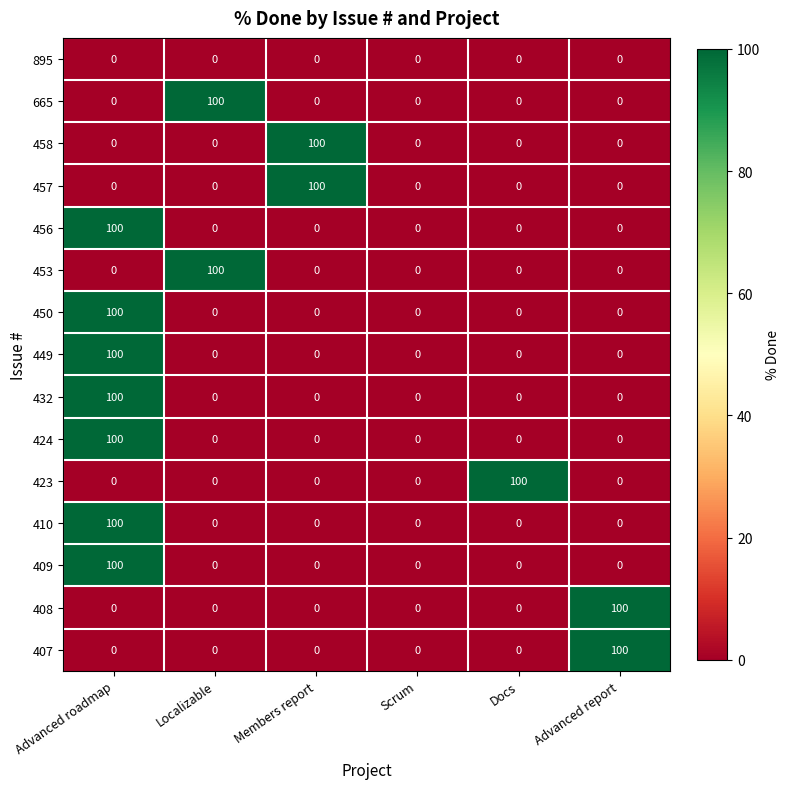

What is the spread (max minus min) of values at Members report?

100